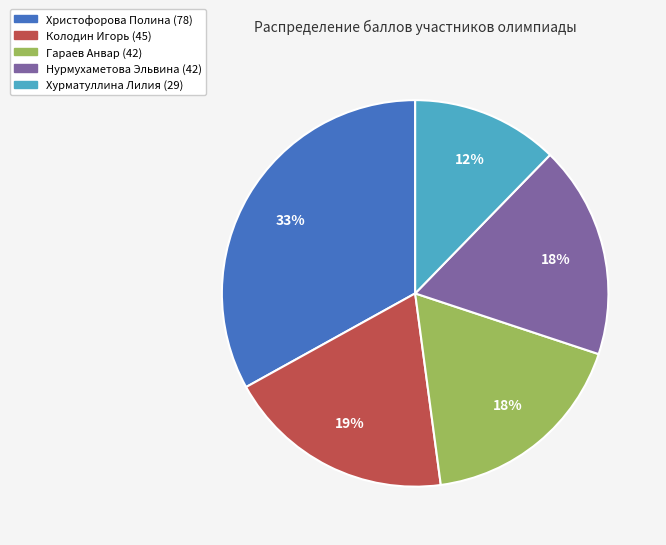

Is there a majority slice in this chart?

No